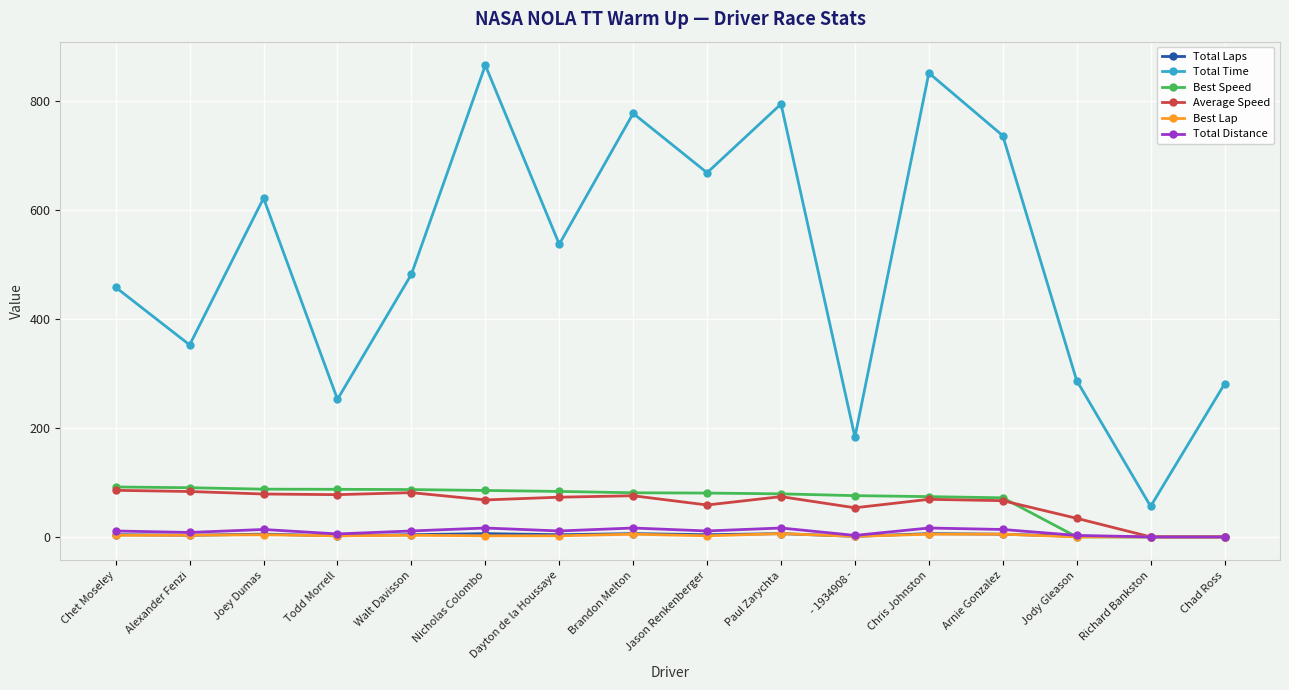

What is the total value across all series at Joey Dumas?

810.9